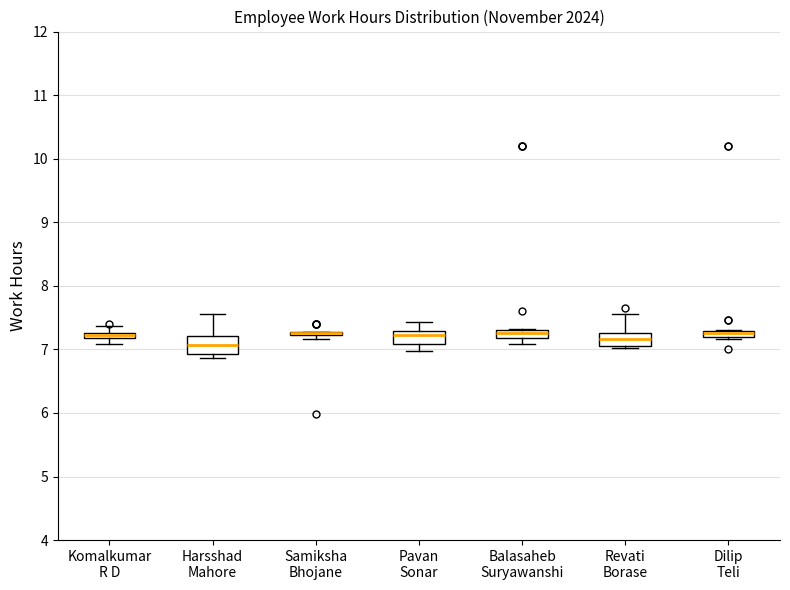

Where does the median line of the box for Revati Borase sit on the y-axis? The values are not printed on the chart, so give them approximately, as read against the axis.

7.2